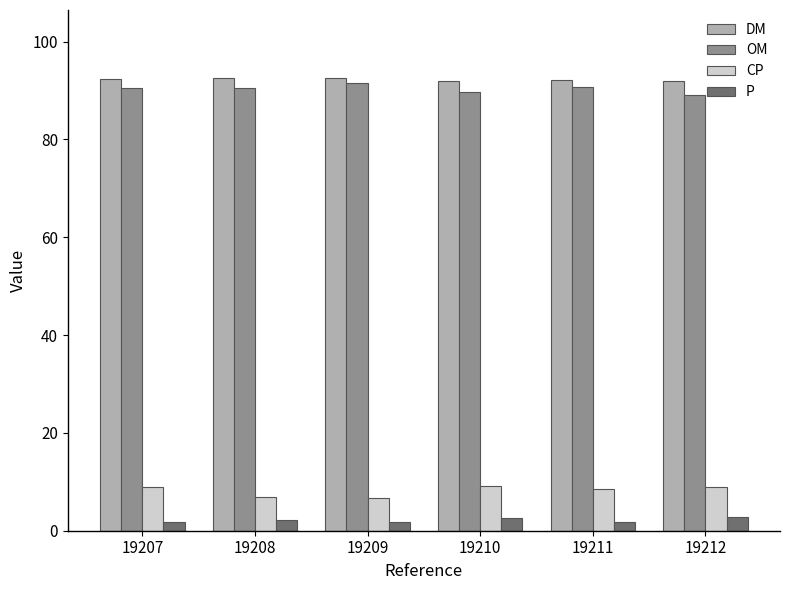

How many series are shown in this chart?

4